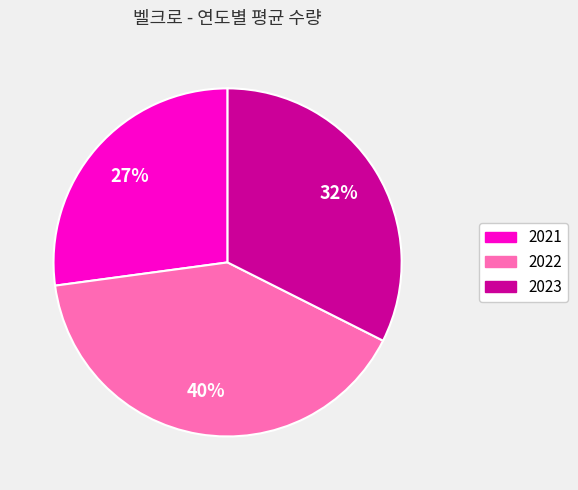

To the nearest percent, what is the average slice percentage?

33%